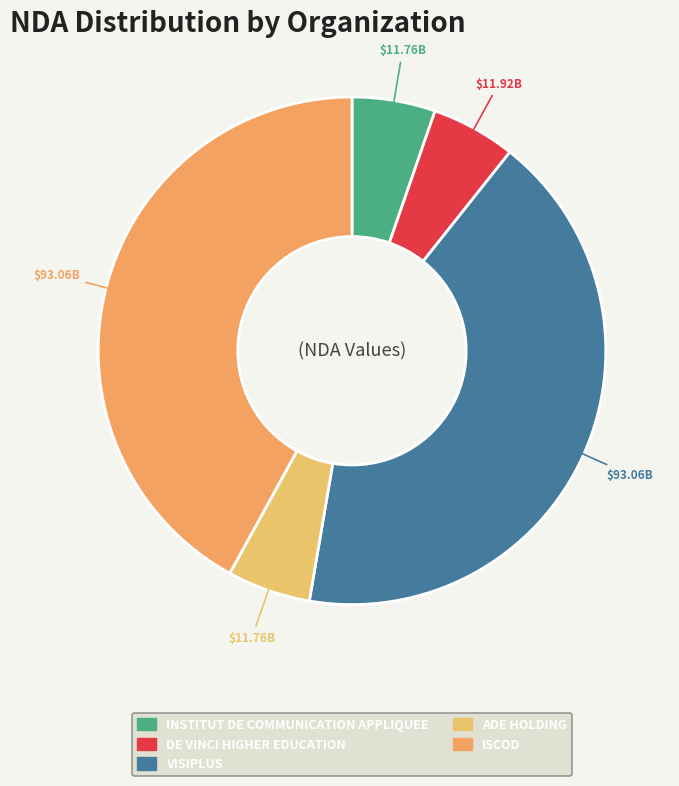

What is the ratio of the value at INSTITUT DE COMMUNICATION APPLIQUEE to the value at ADE HOLDING?

1.0